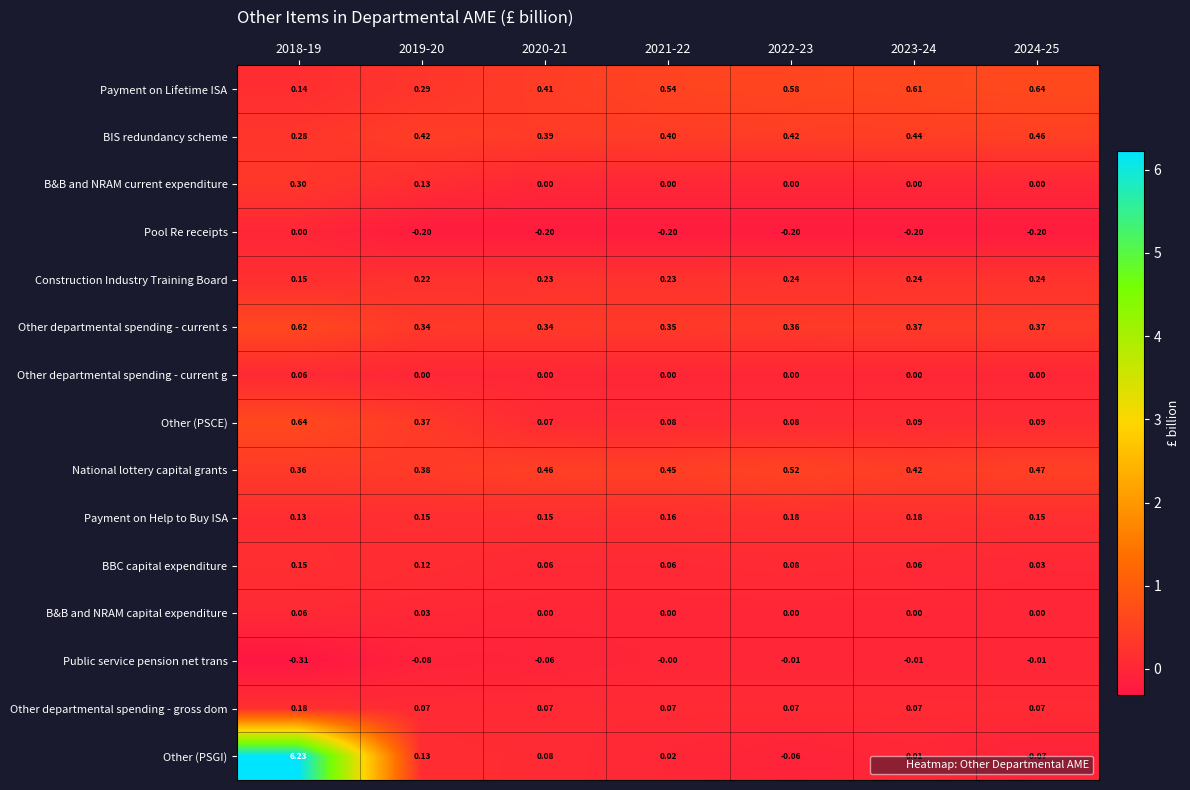

Is the value of Other departmental spending - current s at 2022-23 greater than the value of BBC capital expenditure at 2020-21?

Yes